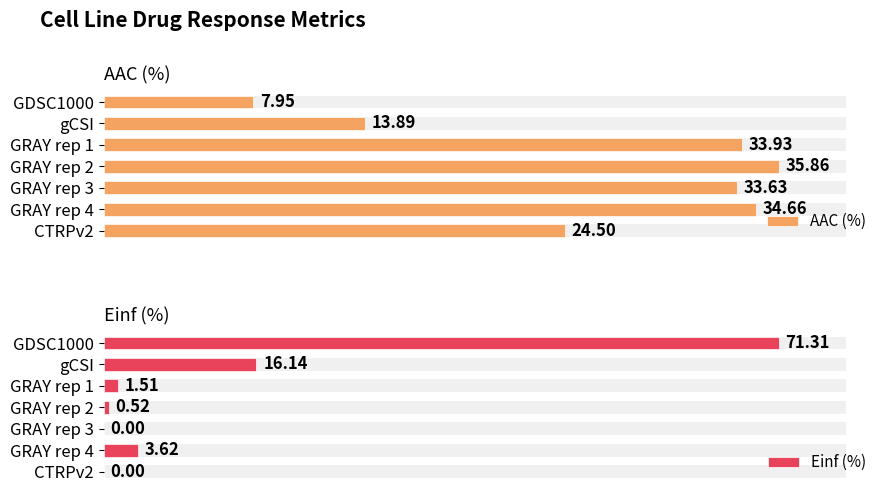

Count the number of categories in the chart.

7